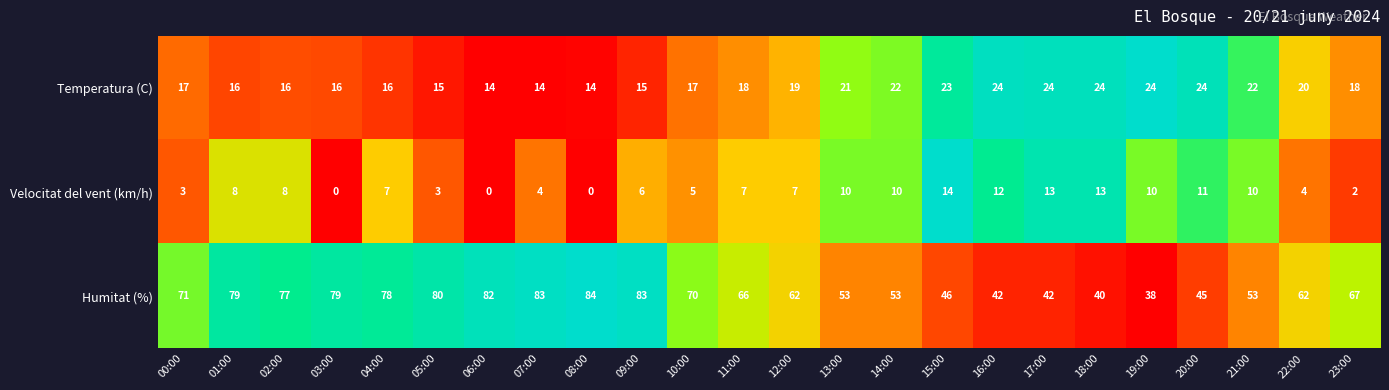

The Velocitat del vent (km/h) series shows 10 at 14:00. True or false?

True